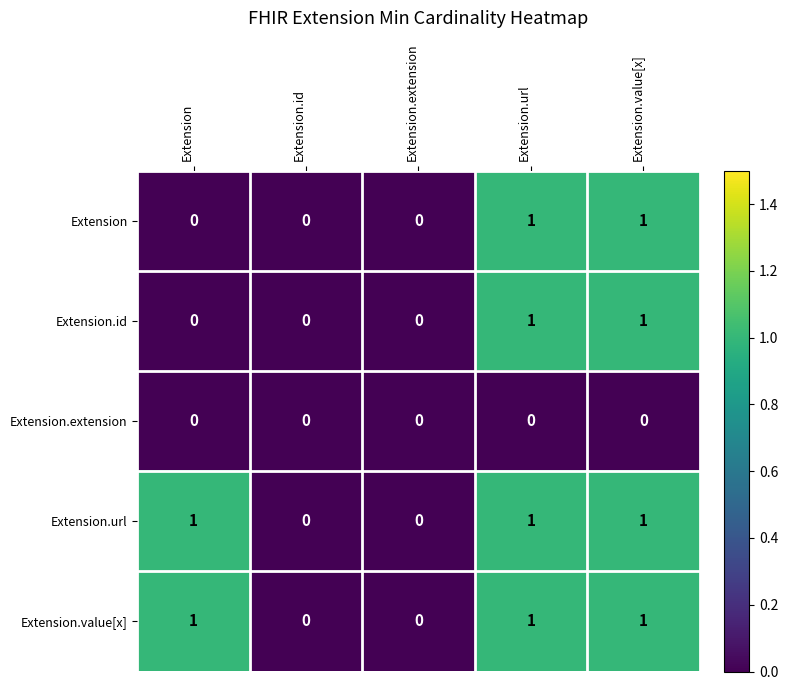

The value of Extension.extension at Extension.id is 0. True or false?

True